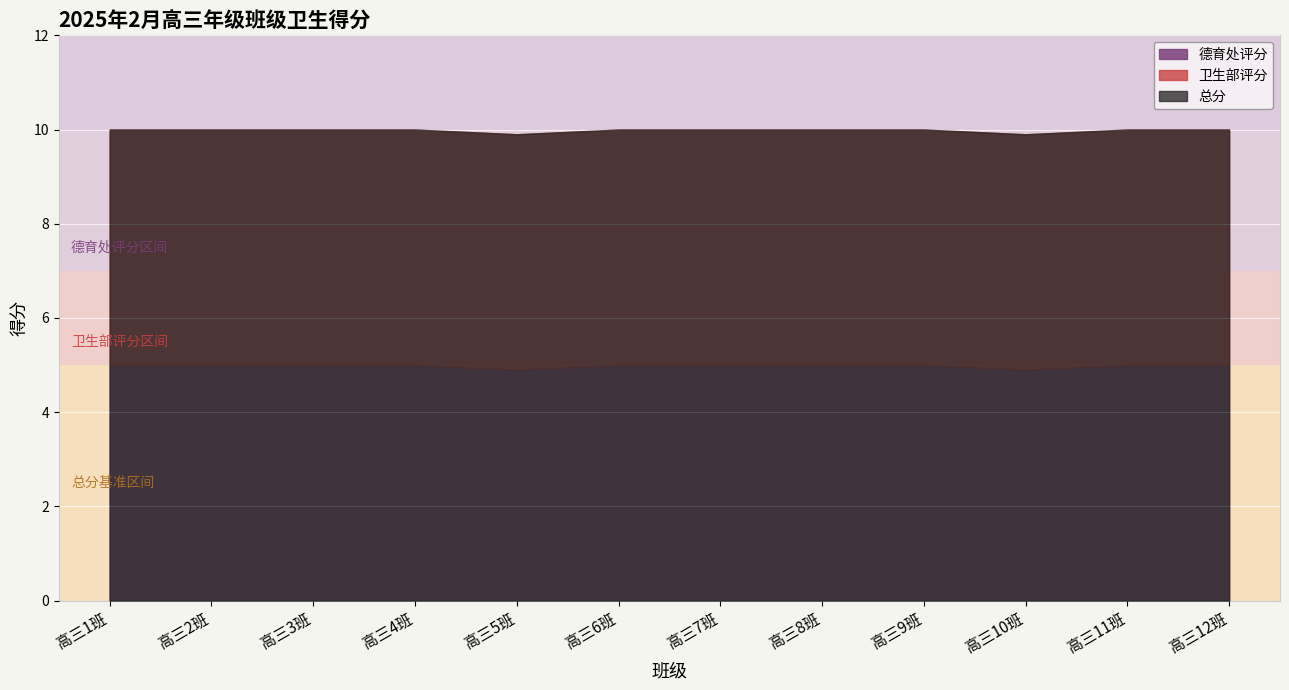

What is the minimum value for 卫生部评分?

5.0